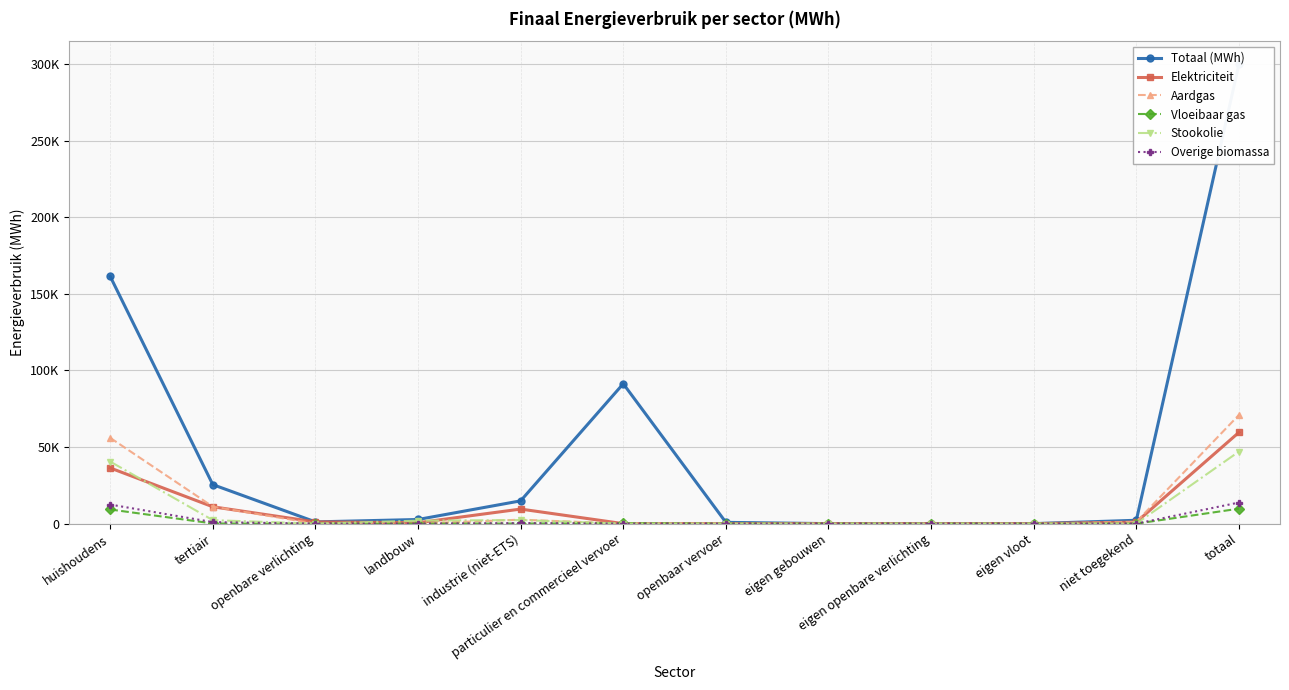

What is the maximum value shown in the chart?

299933.0